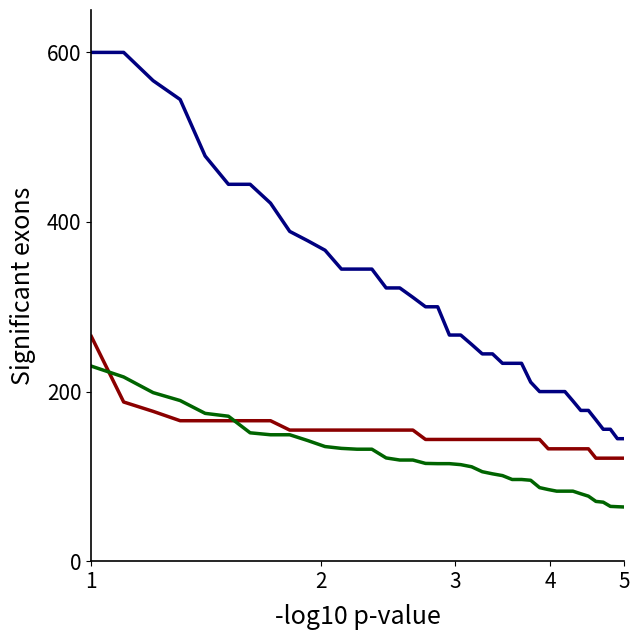

What is the greatest value displayed?

600.0